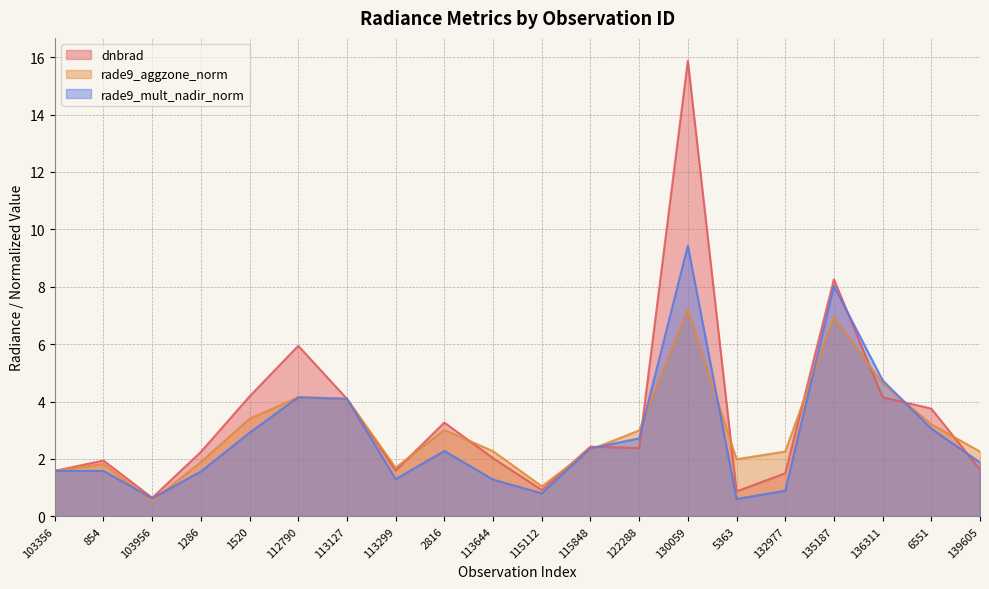

Which label corresponds to the smallest value in the chart?

103956